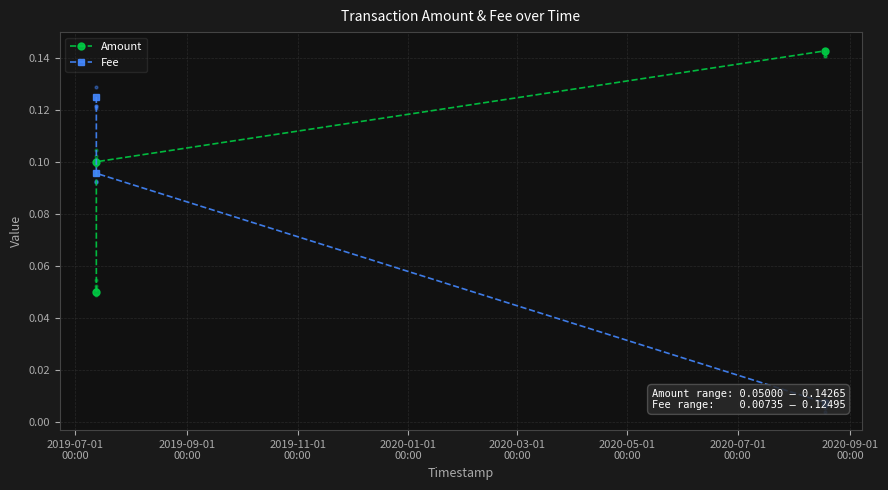

Which series contains the lowest Y value?

Fee